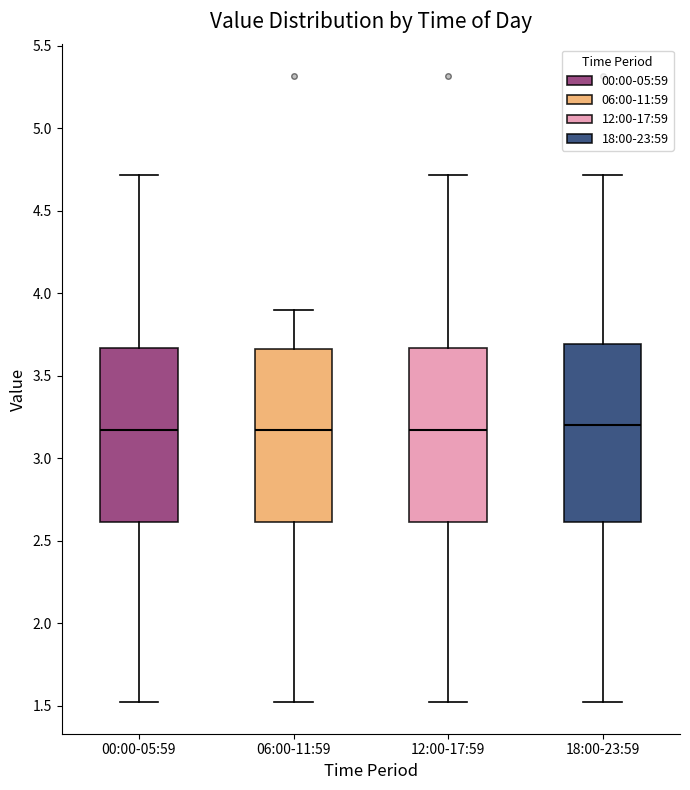

Reading left to right, transcribe this box plot: for each box, give where its median line is, the range the box spans, and where its two whiskers end, as read against the y-axis. The values are not printed on the chart, so give them approximately, as read against the axis.

00:00-05:59: median 3.15, box 2.60 to 3.65, whiskers 1.50 to 4.70
06:00-11:59: median 3.15, box 2.60 to 3.65, whiskers 1.50 to 3.90
12:00-17:59: median 3.15, box 2.60 to 3.65, whiskers 1.50 to 4.70
18:00-23:59: median 3.20, box 2.60 to 3.70, whiskers 1.50 to 4.70